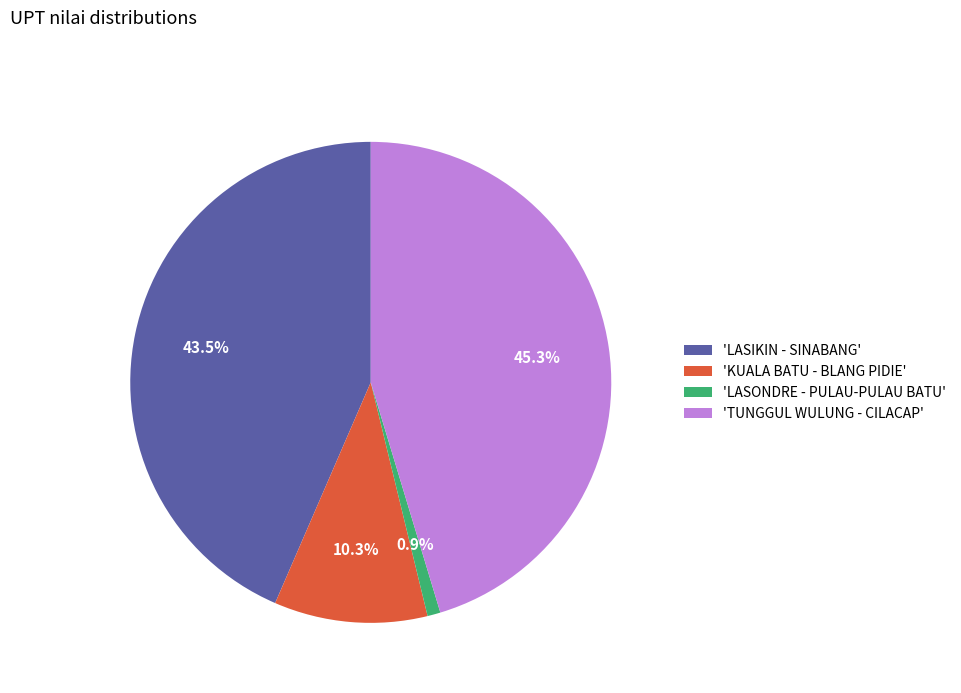

Combined, do 'LASIKIN - SINABANG' and 'LASONDRE - PULAU-PULAU BATU' account for over 50%?

No